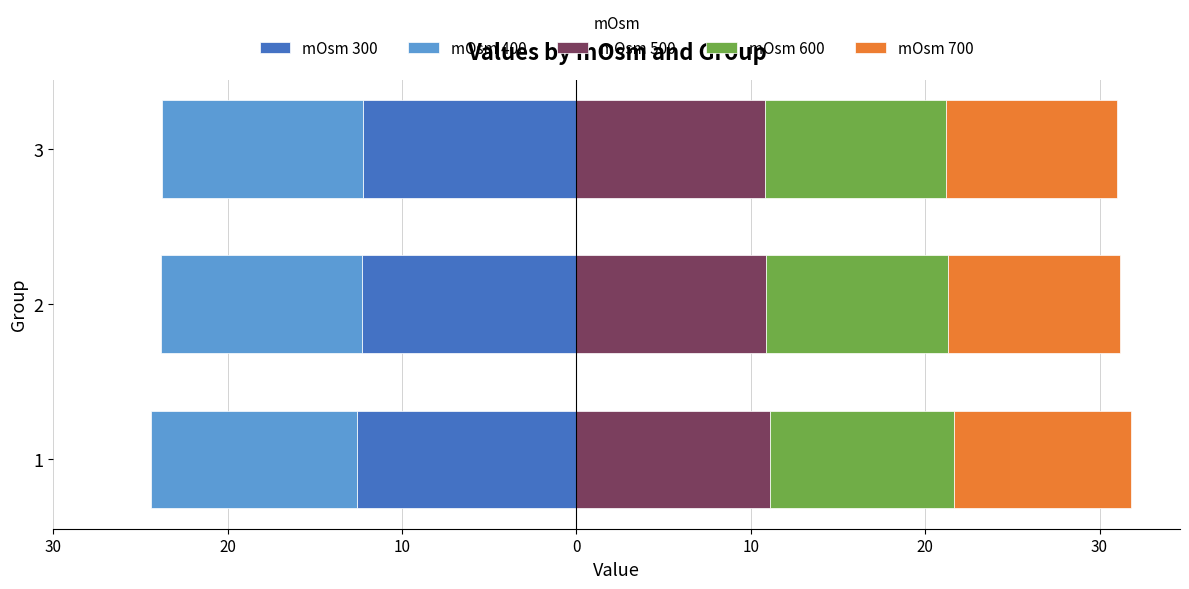

At 2, list the series in order from largest to smallest.

mOsm 500, mOsm 600, mOsm 700, mOsm 400, mOsm 300